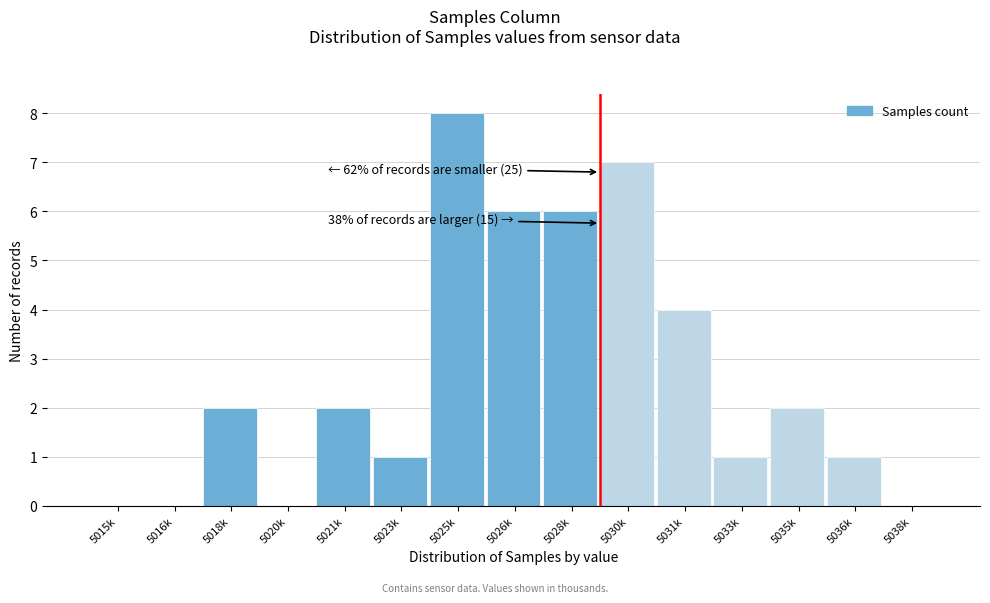

Reading left to right, transcribe all the data shown in this chart.

5015k=0	5016k=0	5018k=2	5020k=0	5021k=2	5023k=1	5025k=8	5026k=6	5028k=6	5030k=7	5031k=4	5033k=1	5035k=2	5036k=1	5038k=0